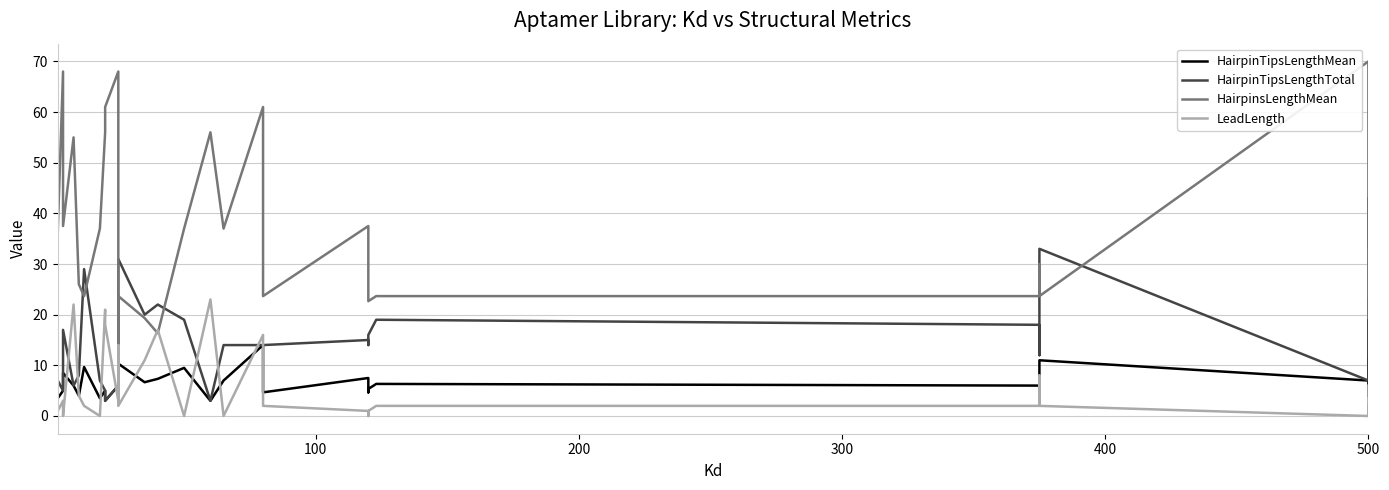

True or false: HairpinTipsLengthTotal has more than 0 interior local peaks.

True